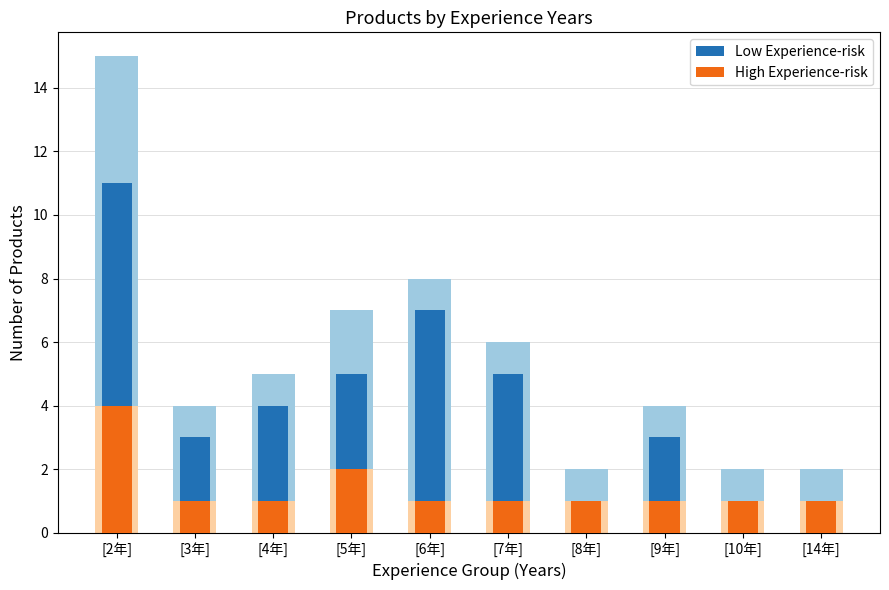

Reading left to right, list all the values displayed in this chart.

Low Experience-risk: [2年]=11	[3年]=3	[4年]=4	[5年]=5	[6年]=7	[7年]=5	[8年]=1	[9年]=3	[10年]=1	[14年]=1
High Experience-risk: [2年]=4	[3年]=1	[4年]=1	[5年]=2	[6年]=1	[7年]=1	[8年]=1	[9年]=1	[10年]=1	[14年]=1